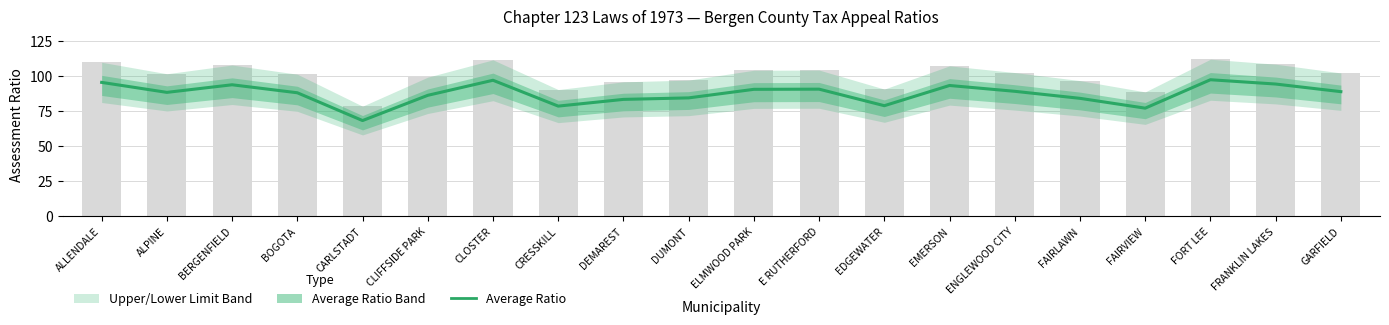

At which category does the chart reach its peak across all series?

FORT LEE